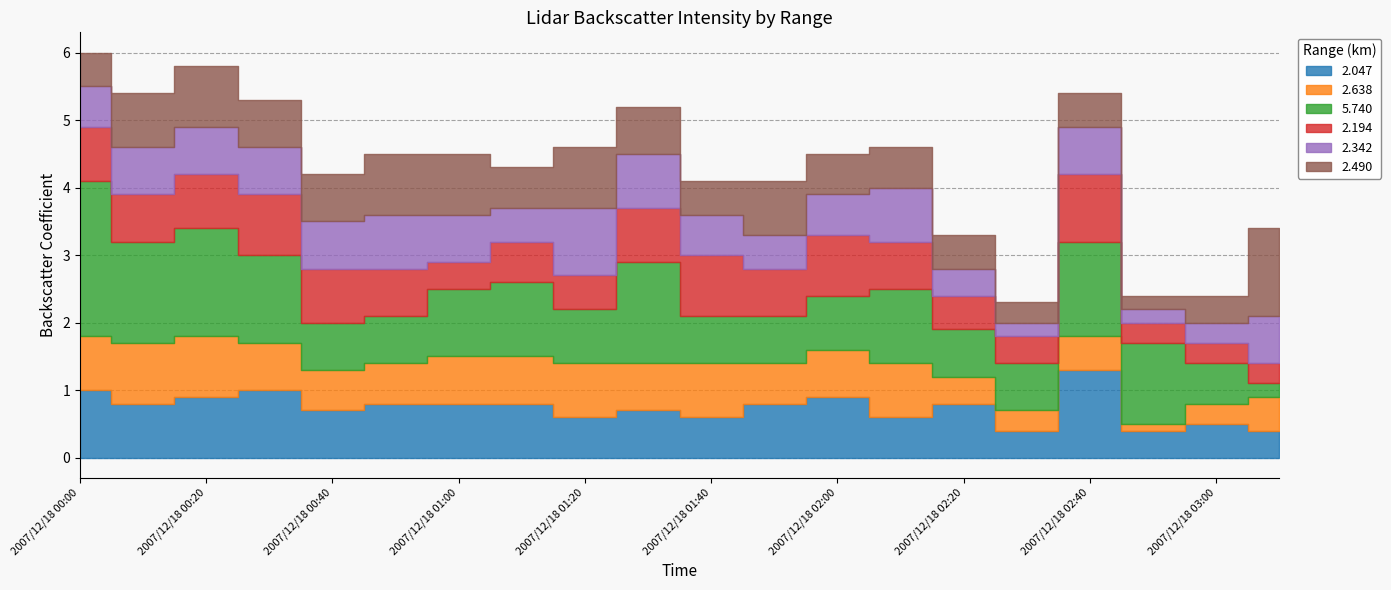

At how many categories does at least one series exceed 2?

1